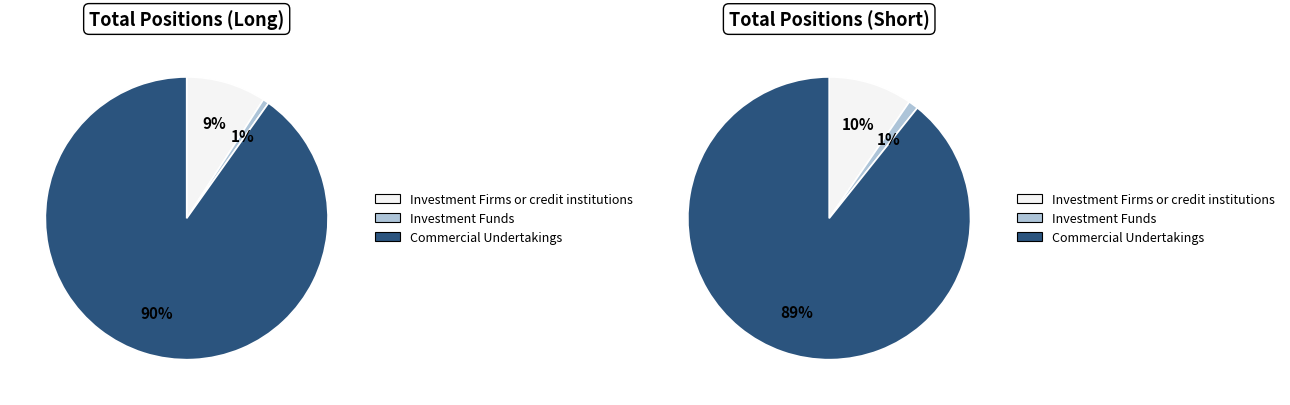

How many slices are in this pie chart?

3